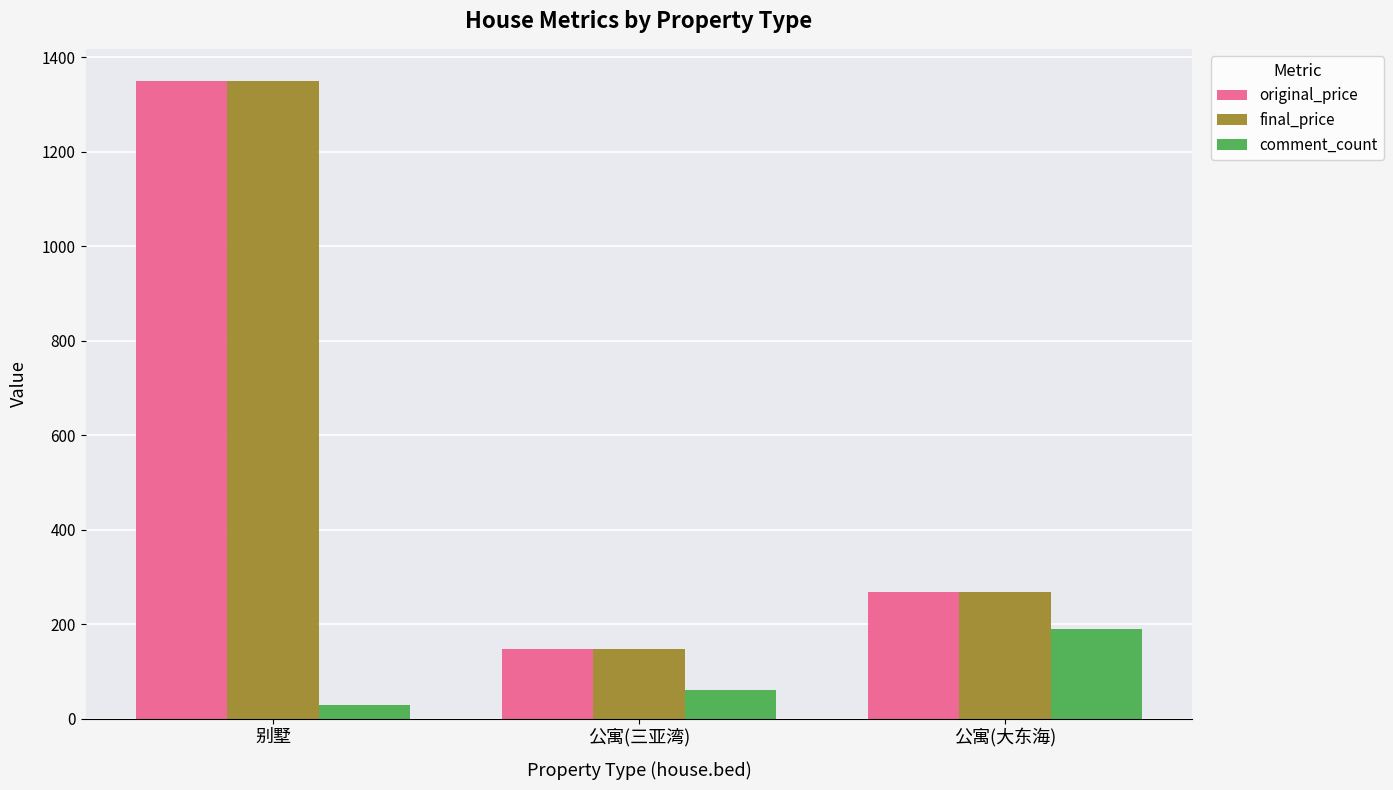

What is the difference between the highest and lowest values at 公寓(大东海)?

78